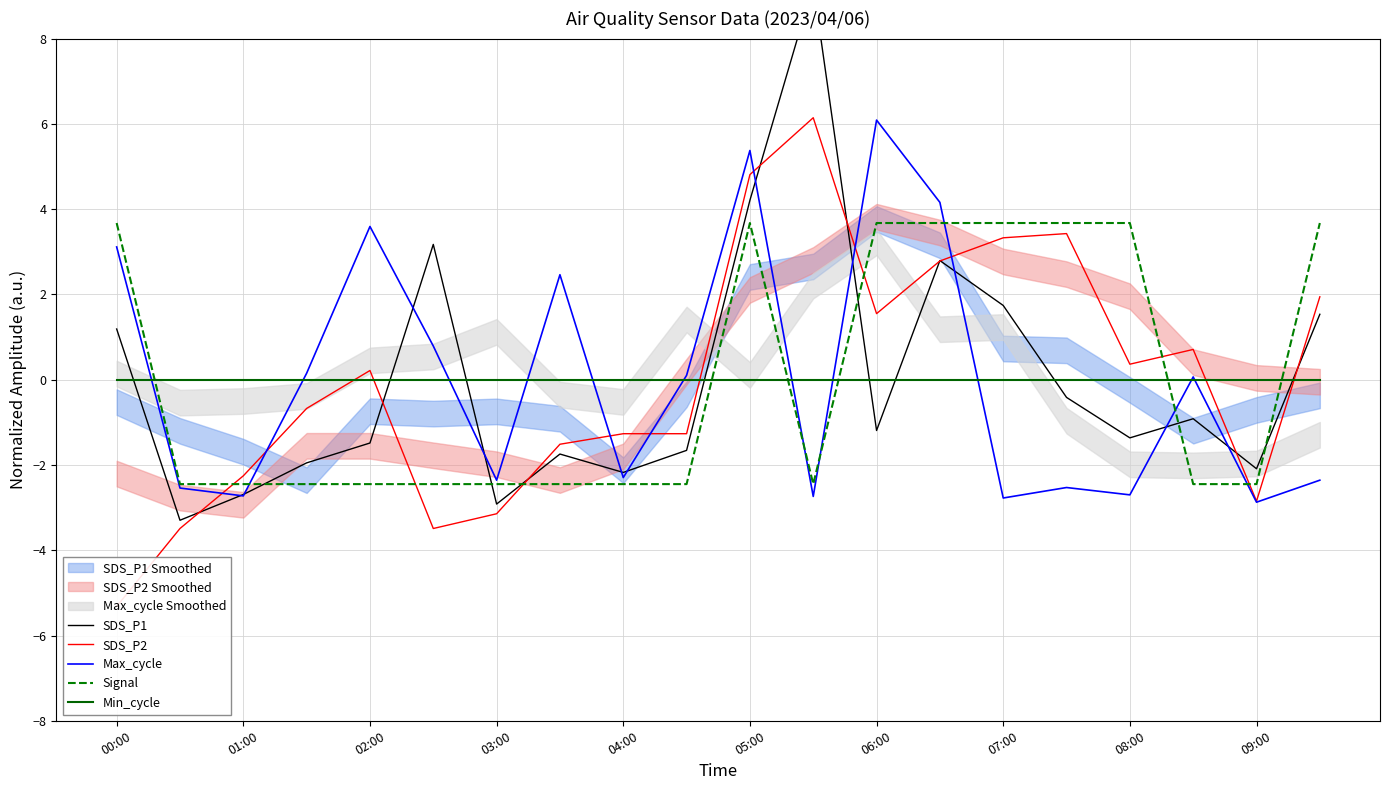

How many data points in SDS_P2 are above 0?

10